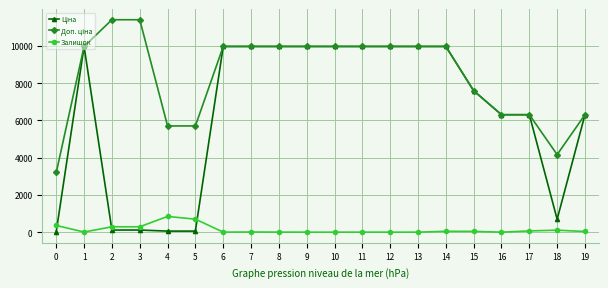

The value of Залишок at 10 is 0.0. True or false?

True